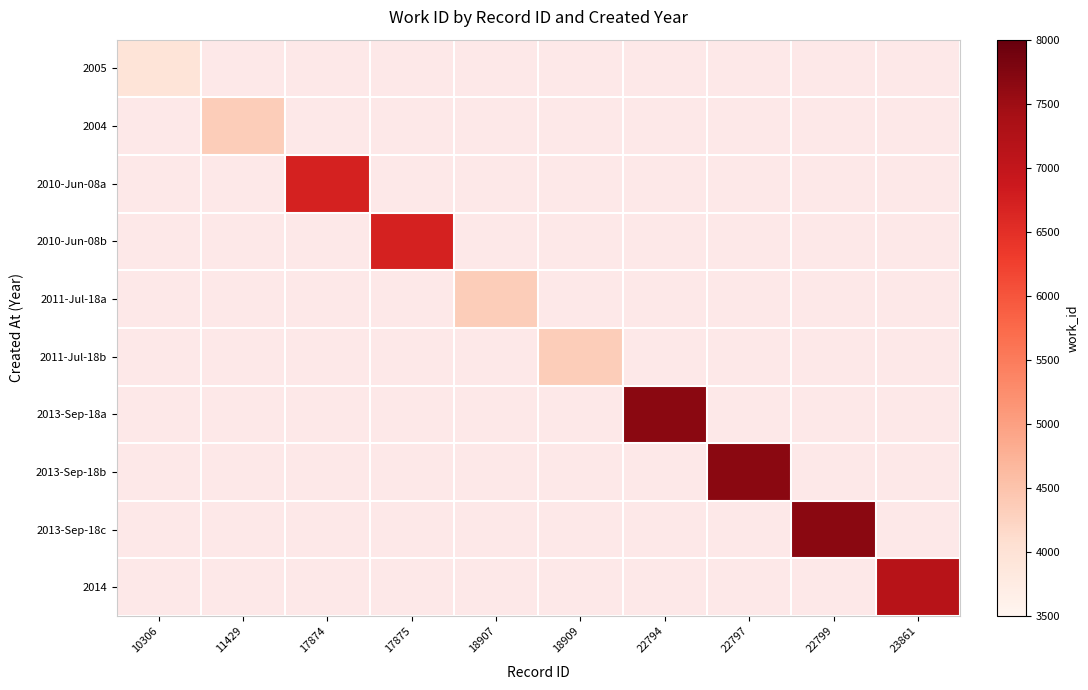

At 10306, list the series in order from smallest to largest.

2005, 2004, 2010-Jun-08a, 2010-Jun-08b, 2011-Jul-18a, 2011-Jul-18b, 2013-Sep-18a, 2013-Sep-18b, 2013-Sep-18c, 2014